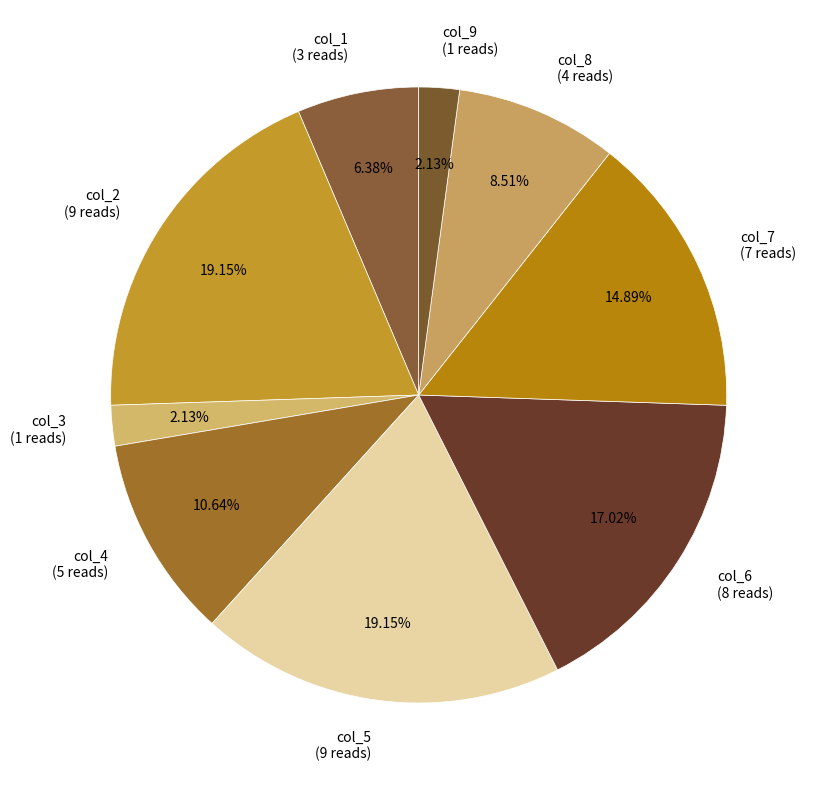

Approximately how many times larger is the value at col_8 (4 reads) compared to col_3 (1 reads)?

4.0